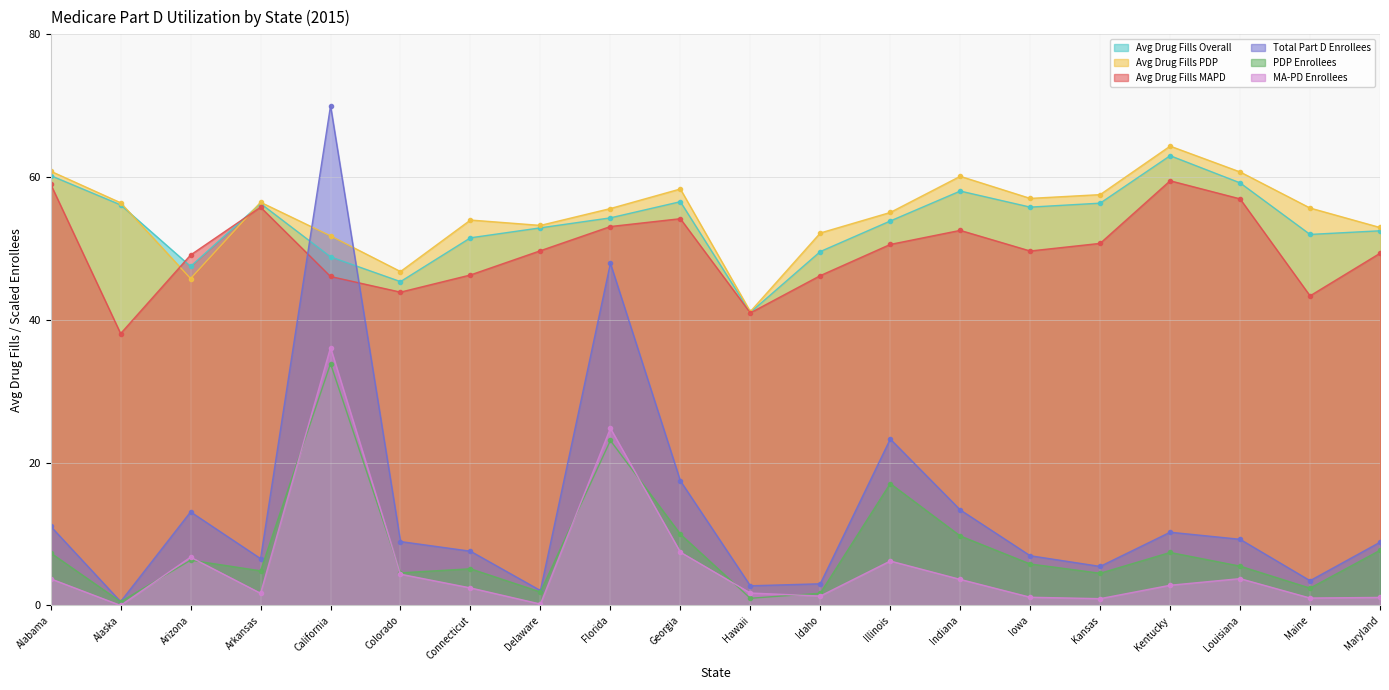

Rank the series by their maximum value, from highest to lowest.

Total Part D Enrollees, Avg Drug Fills PDP, Avg Drug Fills Overall, Avg Drug Fills MAPD, MA-PD Enrollees, PDP Enrollees